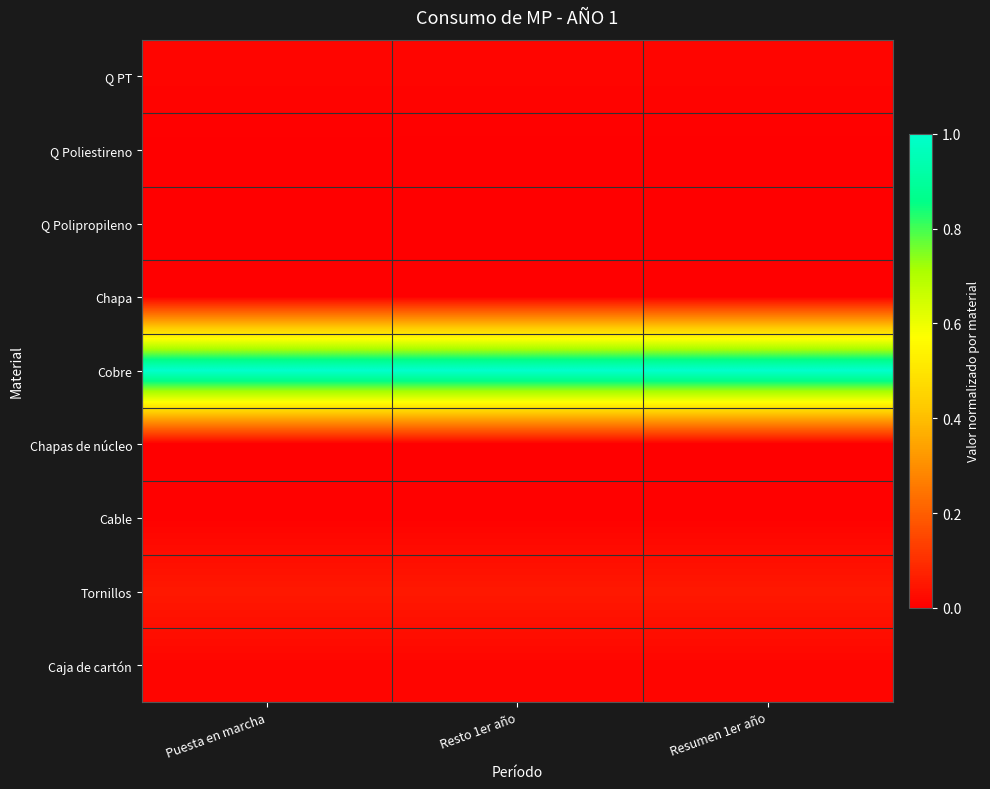

Which label corresponds to the largest value in the chart?

Puesta en marcha